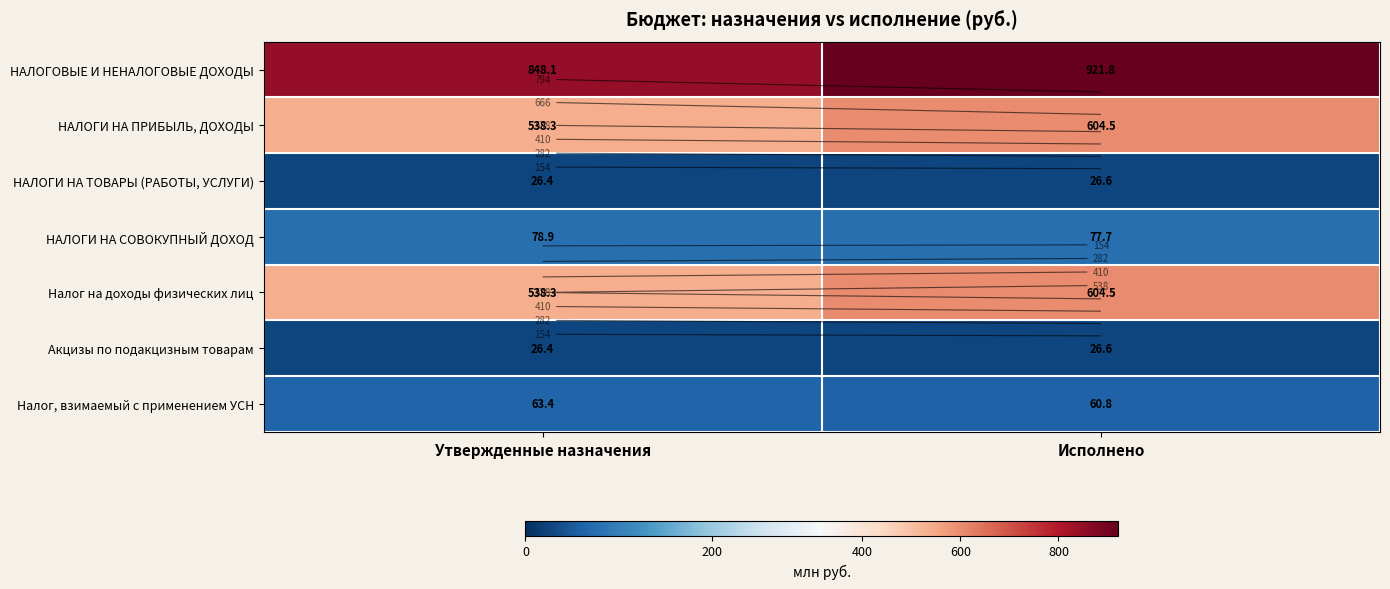

What is the sum of all Акцизы по подакцизным товарам values?

53.0